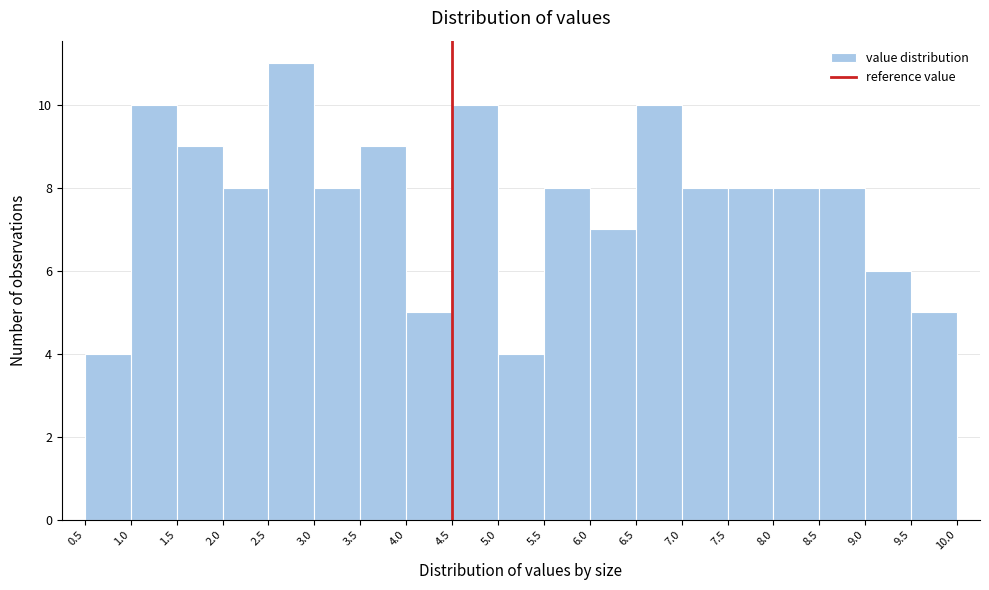

Reading left to right, transcribe this chart: for each bar, give the range it covers on the x-axis and its height. The values are not printed on the chart, so give them approximately, as read against the axis.

0.5 to 1.0: 4
1.0 to 1.5: 10
1.5 to 2.0: 9
2.0 to 2.5: 8
2.5 to 3.0: 11
3.0 to 3.5: 8
3.5 to 4.0: 9
4.0 to 4.5: 5
4.5 to 5.0: 10
5.0 to 5.5: 4
5.5 to 6.0: 8
6.0 to 6.5: 7
6.5 to 7.0: 10
7.0 to 7.5: 8
7.5 to 8.0: 8
8.0 to 8.5: 8
8.5 to 9.0: 8
9.0 to 9.5: 6
9.5 to 10.0: 5